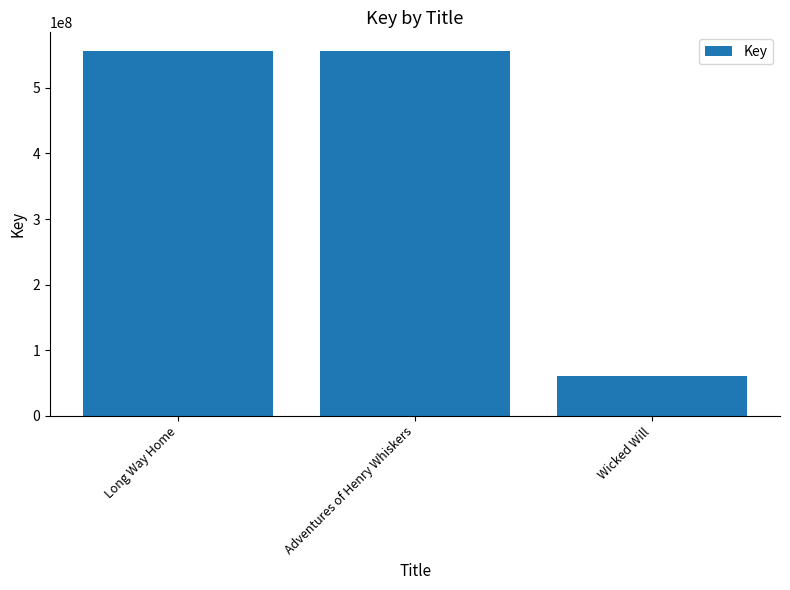

Are the bars grouped side by side (vs. stacked)?

No